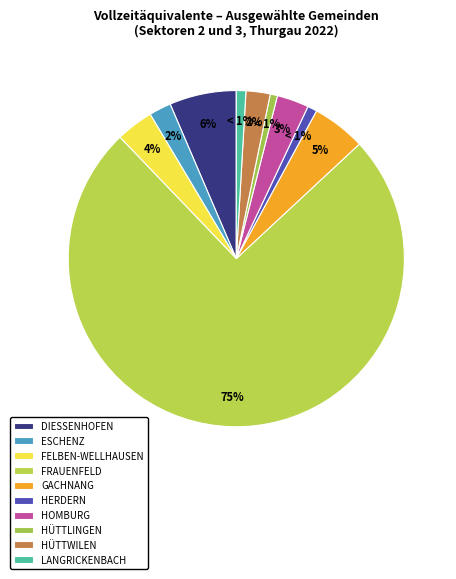

Count the number of slices in the pie.

10